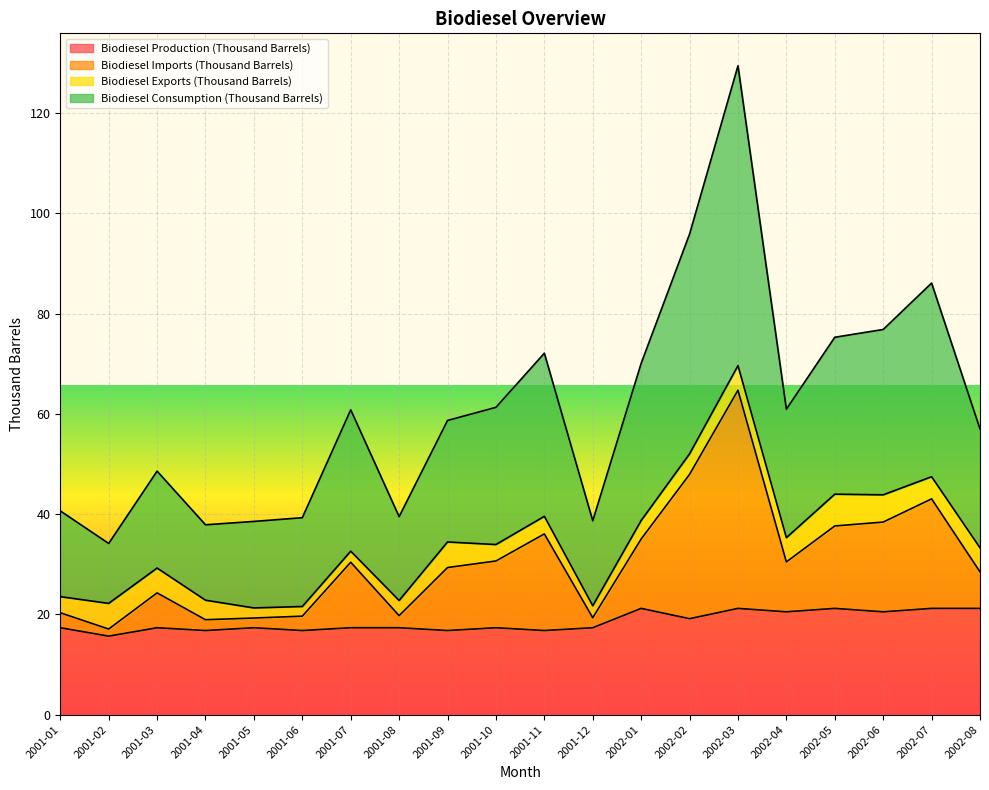

Where is the first local minimum for Biodiesel Production (Thousand Barrels)?

2001-02